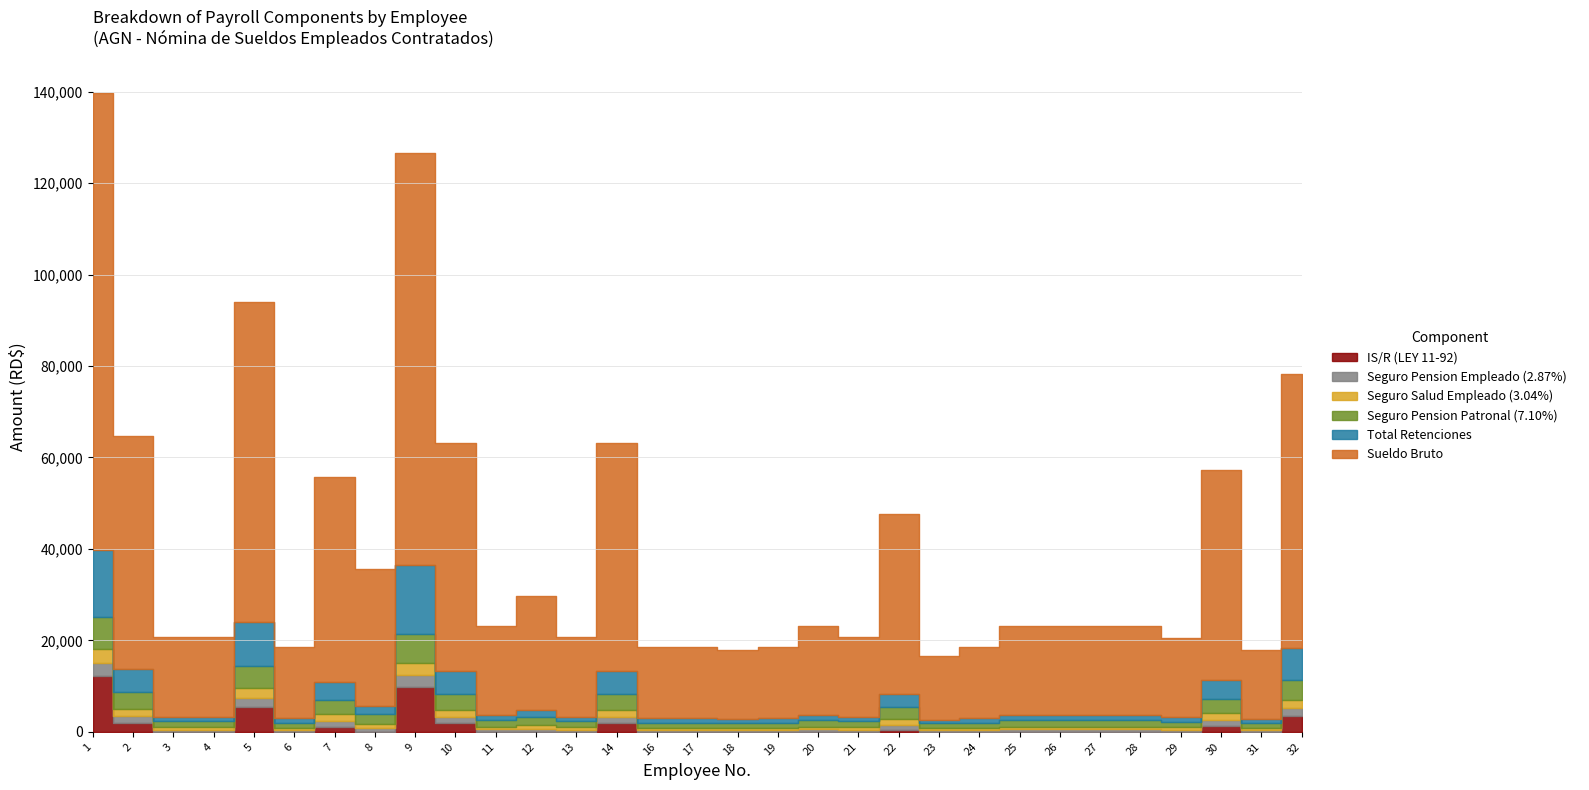

Rank the series at 8 from lowest to highest value.

IS/R (LEY 11-92), Seguro Pension Empleado (2.87%), Seguro Salud Empleado (3.04%), Total Retenciones, Seguro Pension Patronal (7.10%), Sueldo Bruto